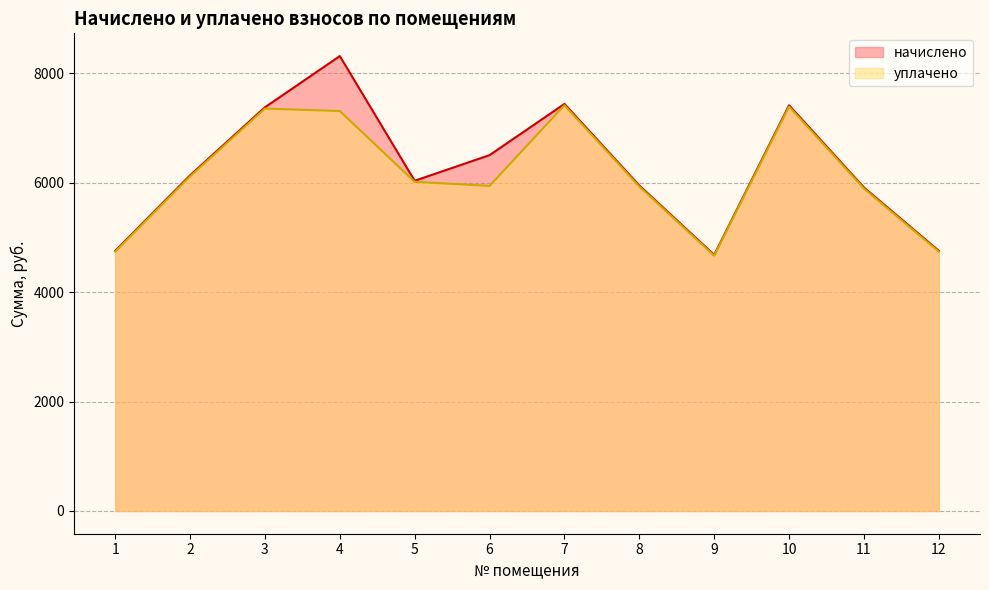

Which series has the largest range (max minus min)?

начислено